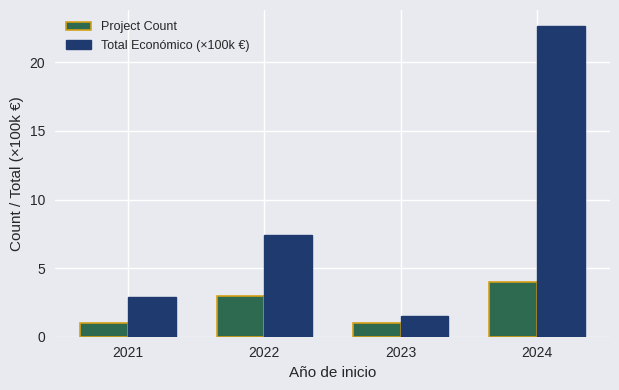

At which label does Total Económico (×100k €) reach its minimum?

2023